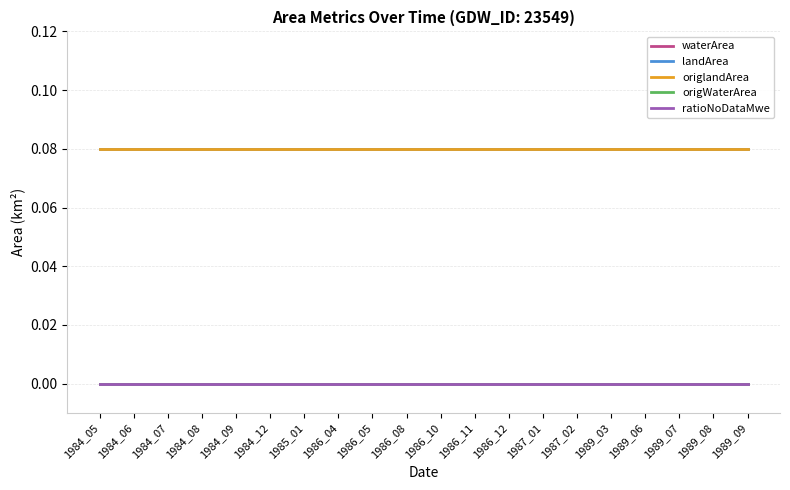

Does the chart have visible grid lines?

Yes